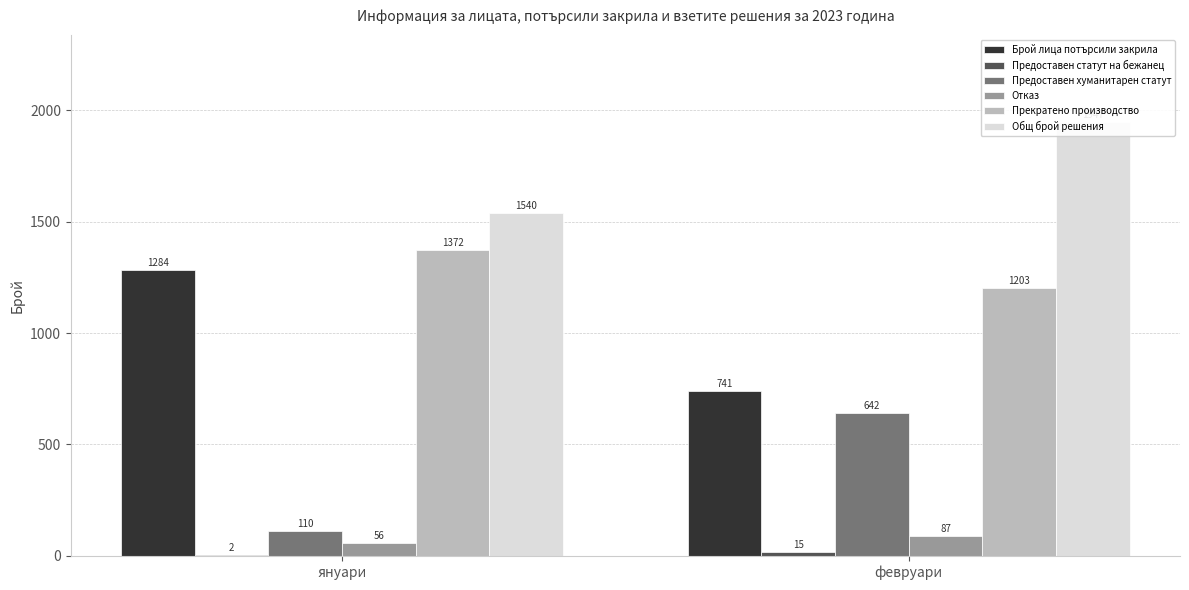

List the series in order of their peak value, lowest first.

Предоставен статут на бежанец, Отказ, Предоставен хуманитарен статут, Брой лица потърсили закрила, Прекратено производство, Общ брой решения